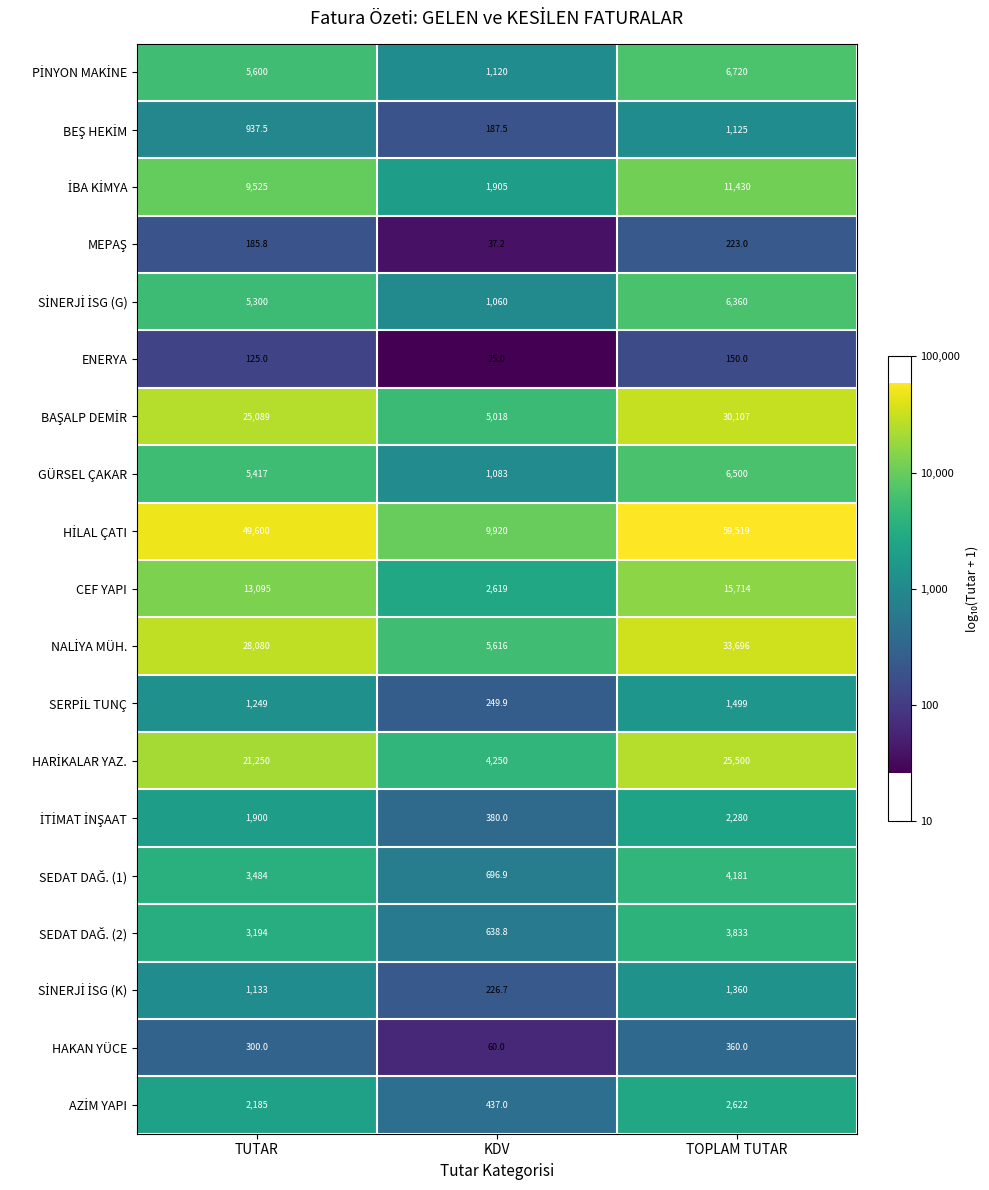

At which label is ENERYA closest to 87?

TUTAR